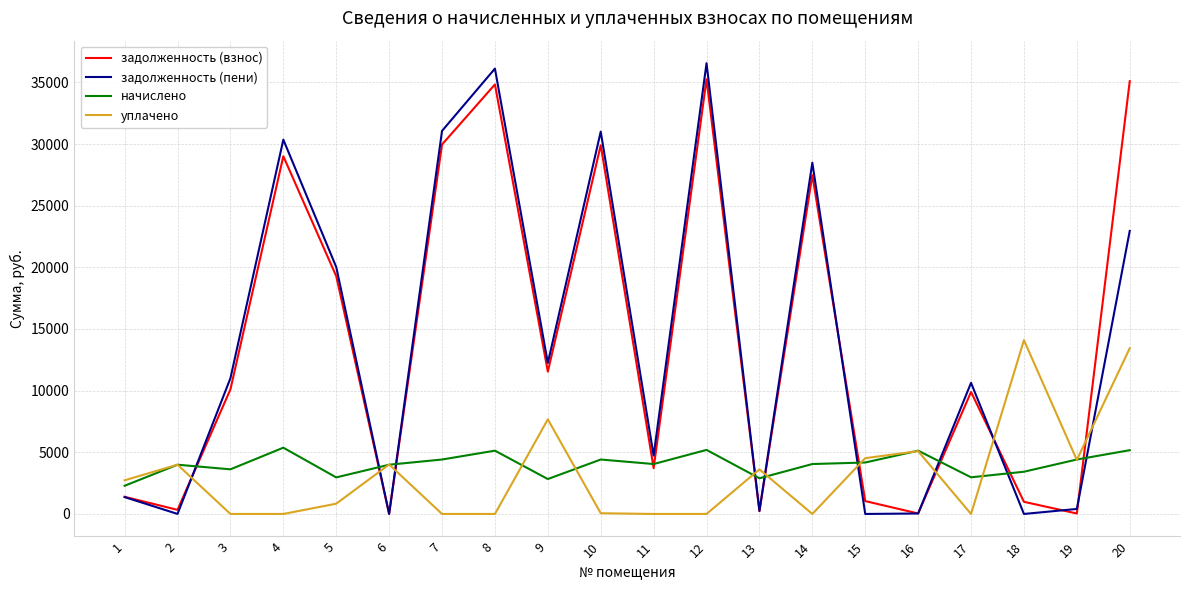

What is the total value across all series at 15?

9741.9